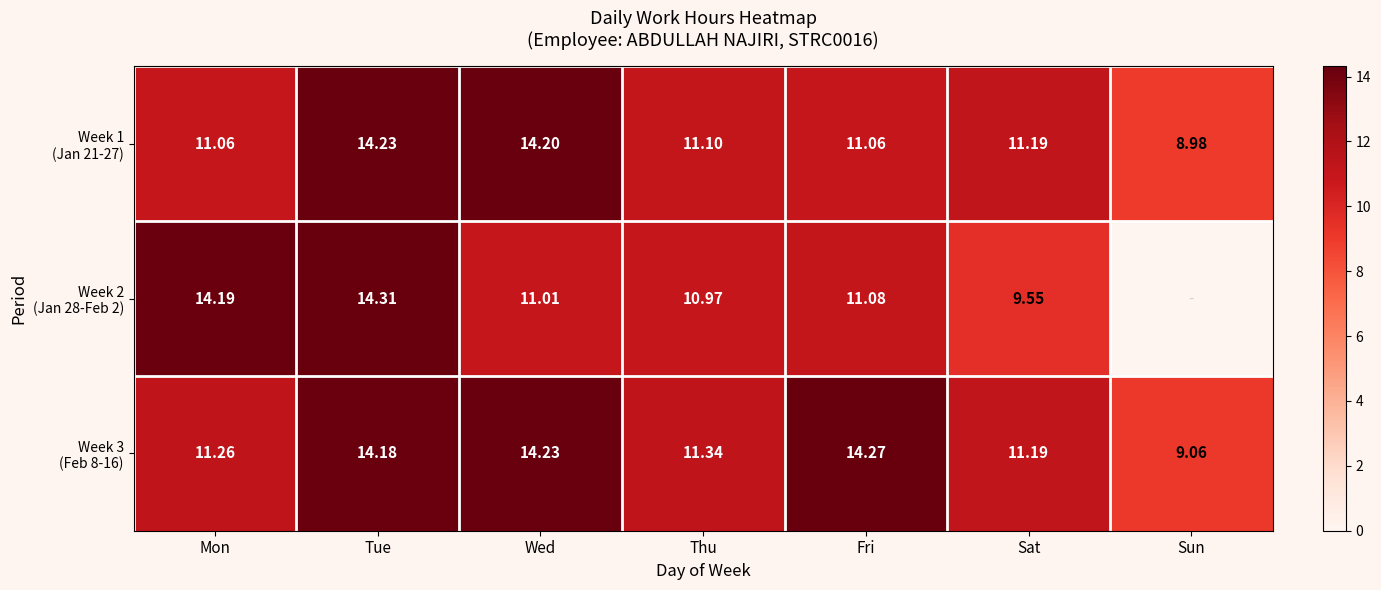

What is the lowest value of the Week 3 (Feb 8-16) series?

9.1